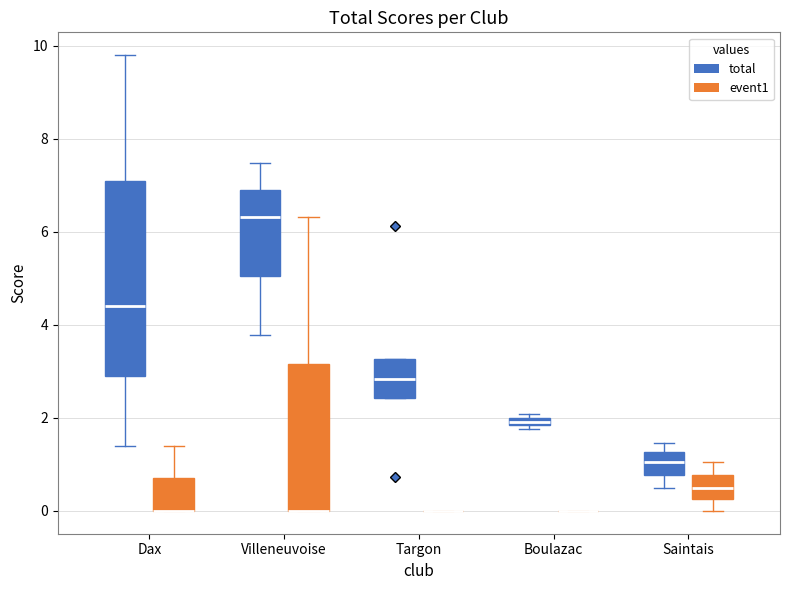

Comparing the boxes themselves (not the whiskers), which one is the tallest?

Dax (total)